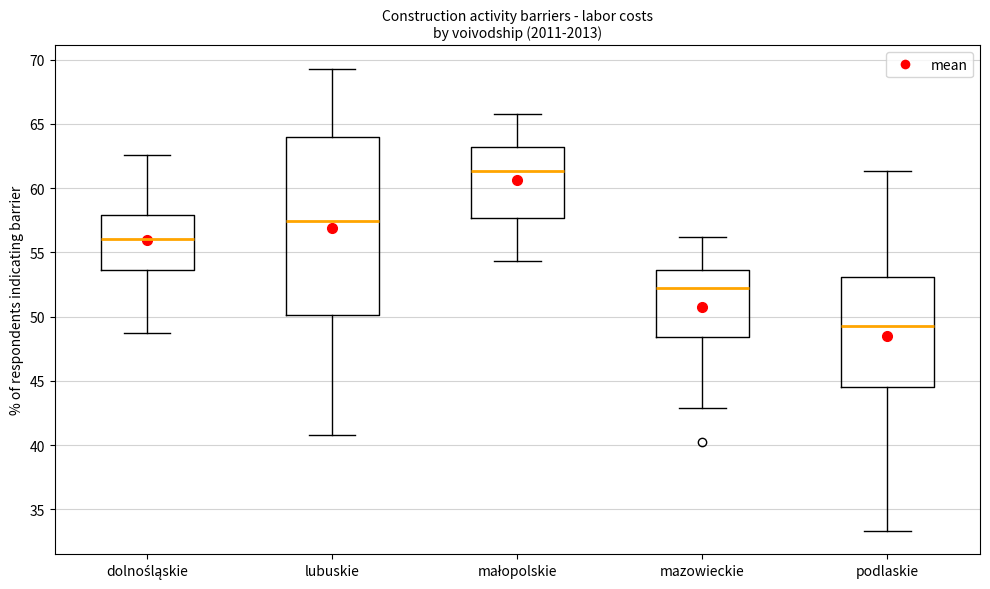

Where does the lower whisker of the box for podlaskie end on the y-axis? The values are not printed on the chart, so give them approximately, as read against the axis.

33.5